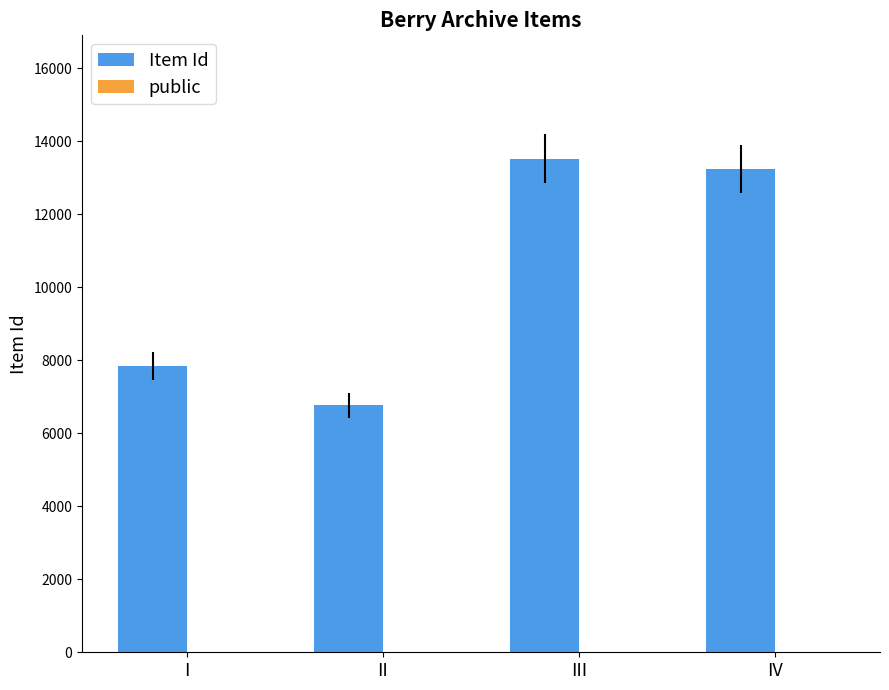

At which category is the sum across all series the highest?

III